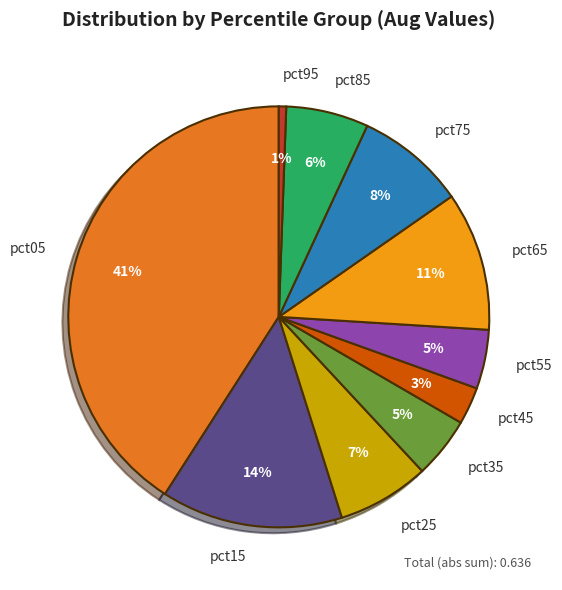

Count the number of slices in the pie.

10